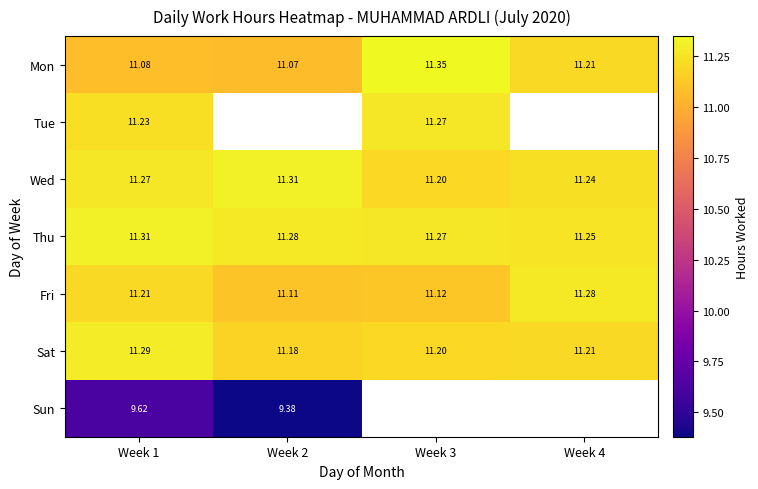

Which series has the largest total across all categories?

Thu